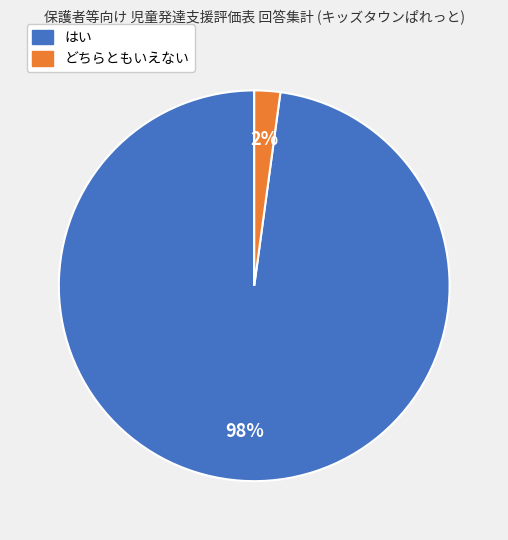

Which has a higher value, はい or どちらともいえない?

はい